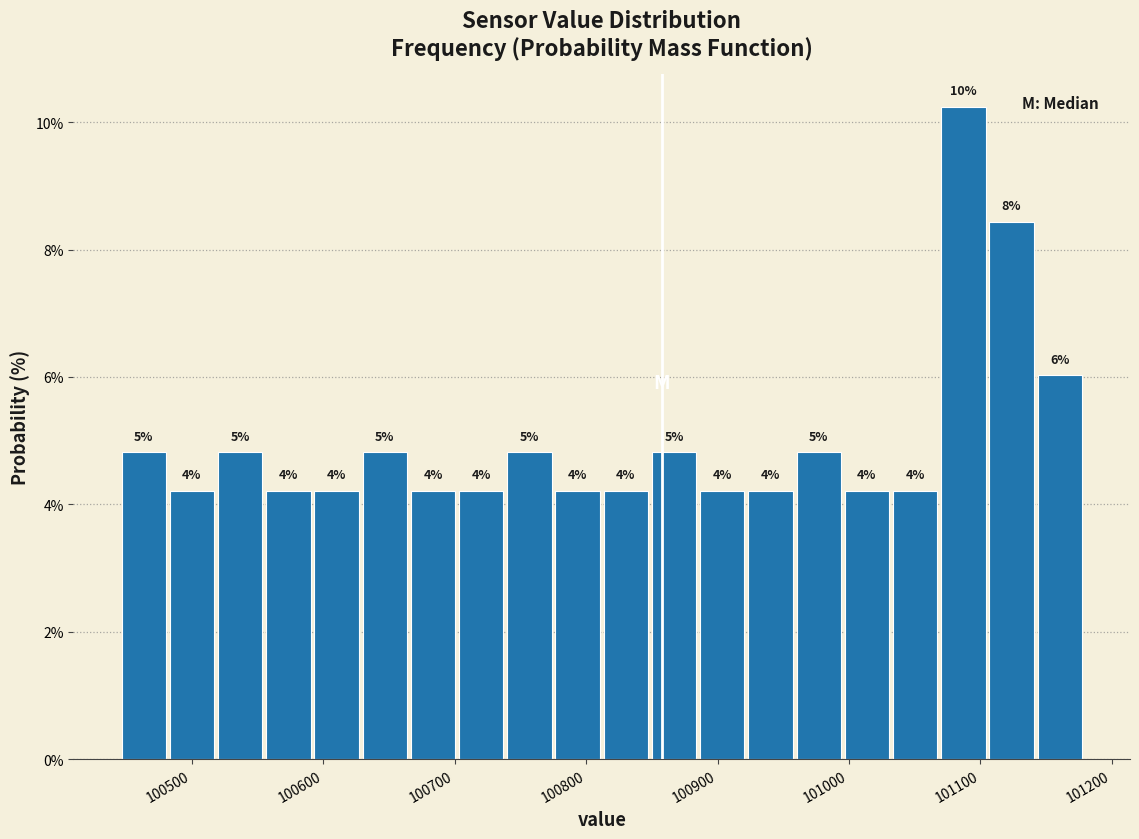

Read against the x-axis, roughly where is the centre of the tallest bar?

101090